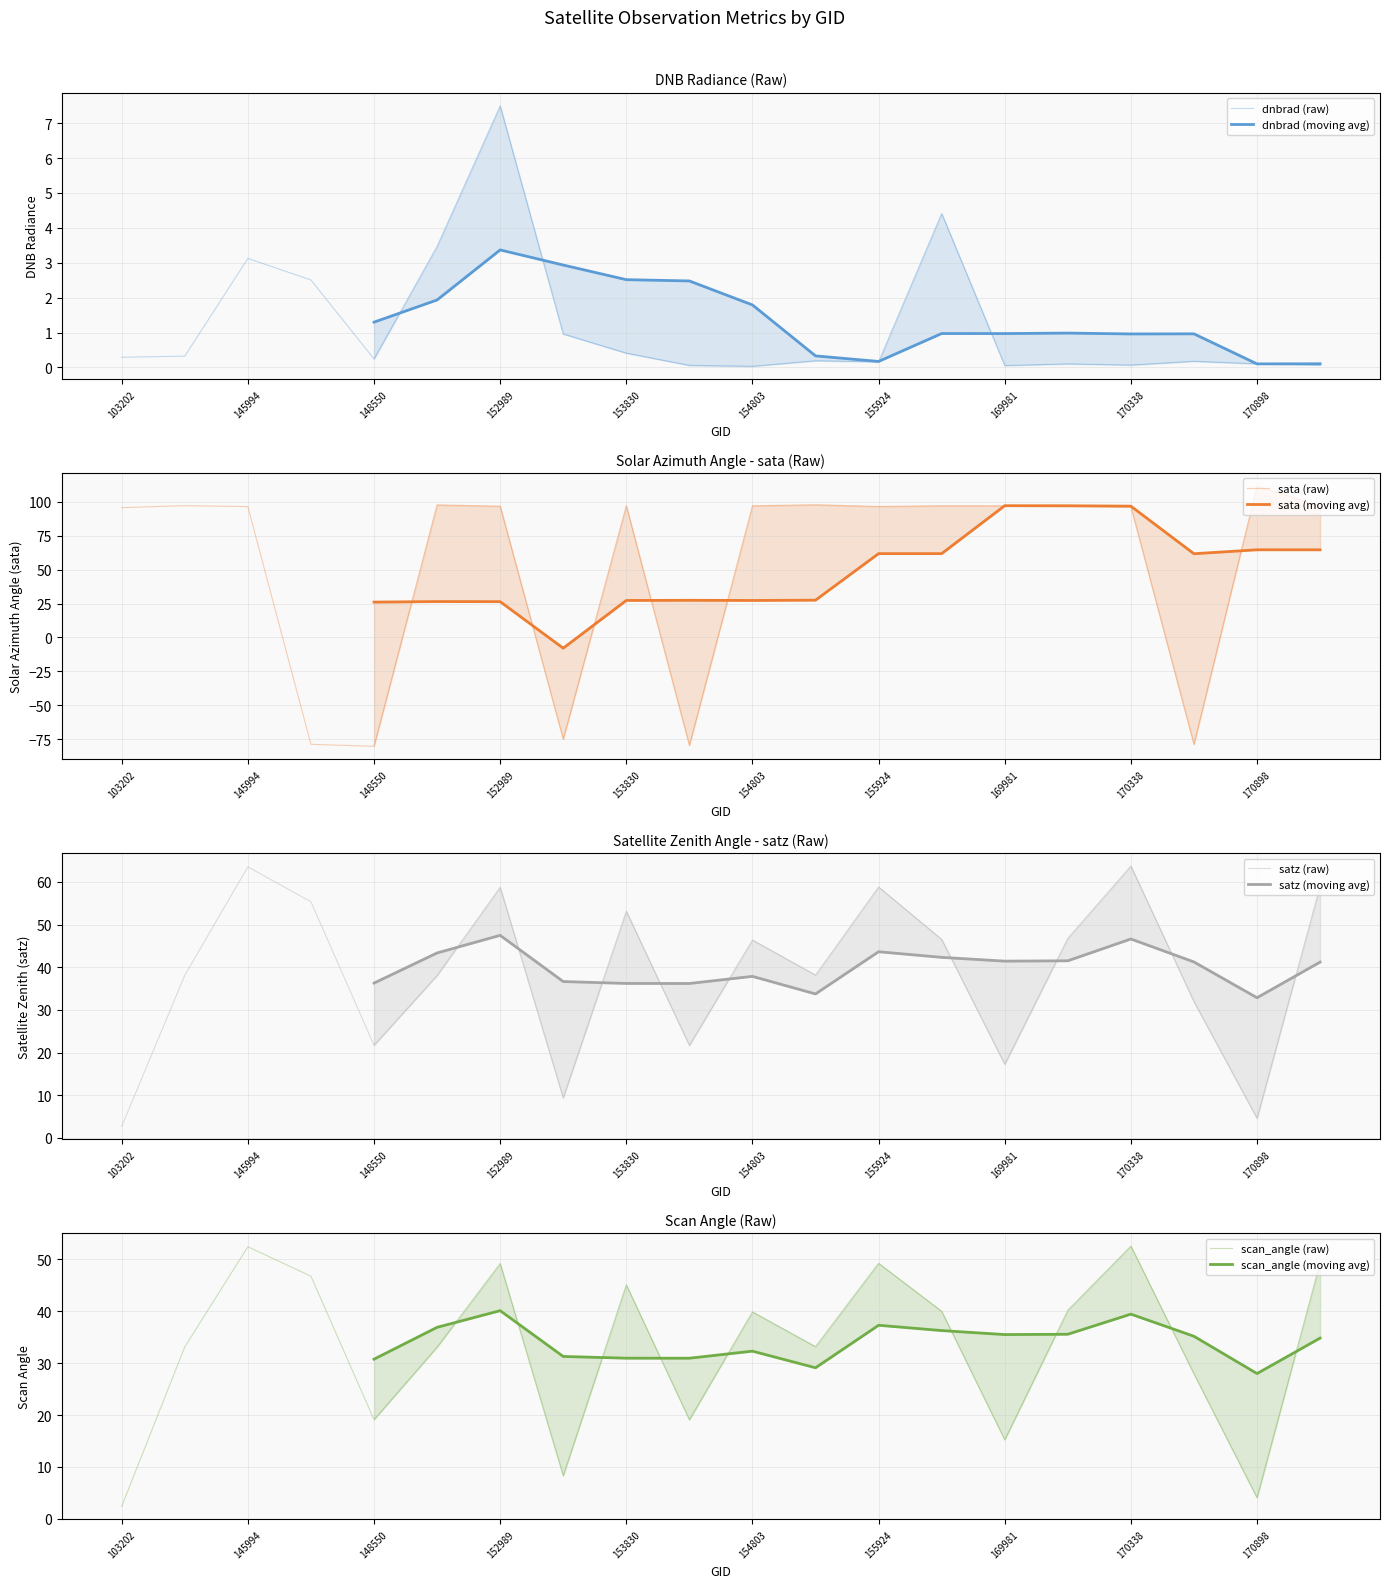

True or false: satz has a value of 21.7 at 154406.

True